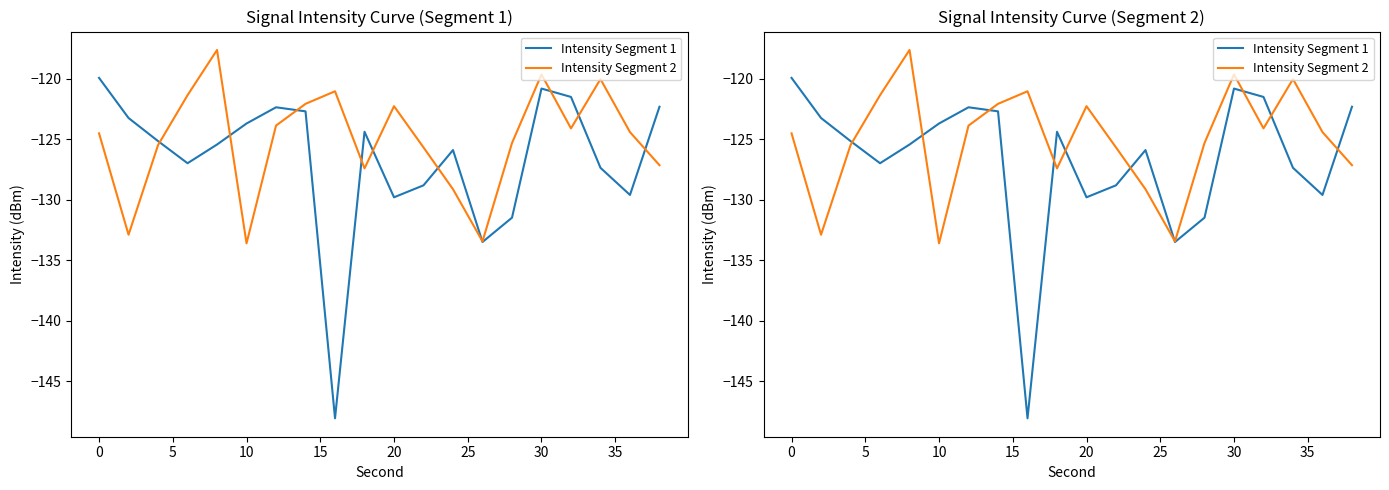

How many lines are shown in the chart?

2